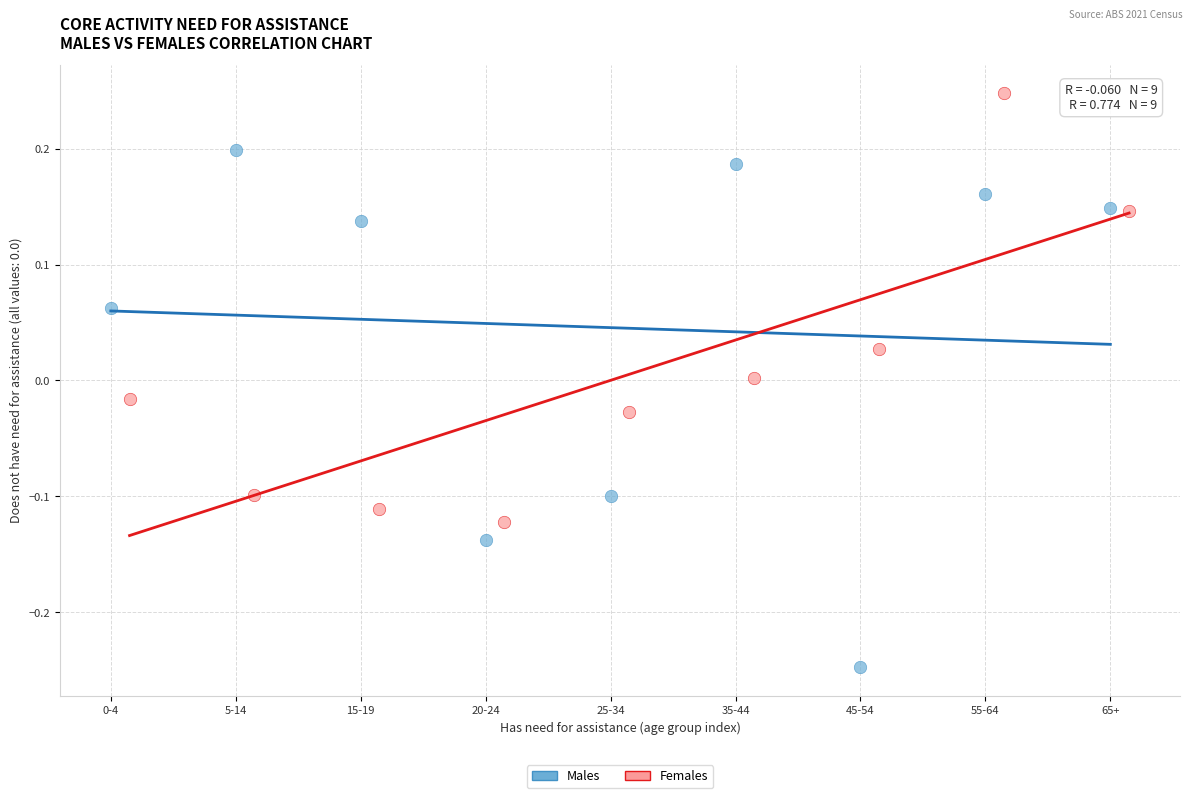

Which series reaches the minimum Y coordinate?

Males